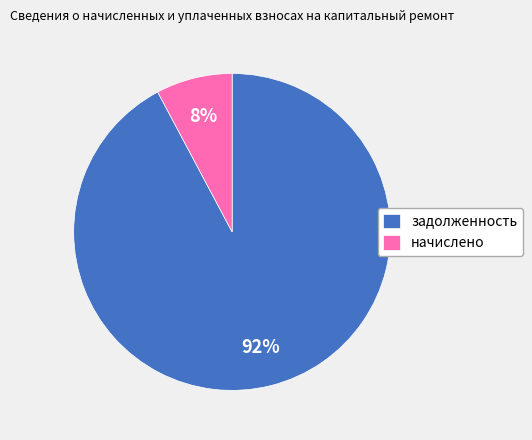

True or false: задолженность accounts for 81% of the total.

False